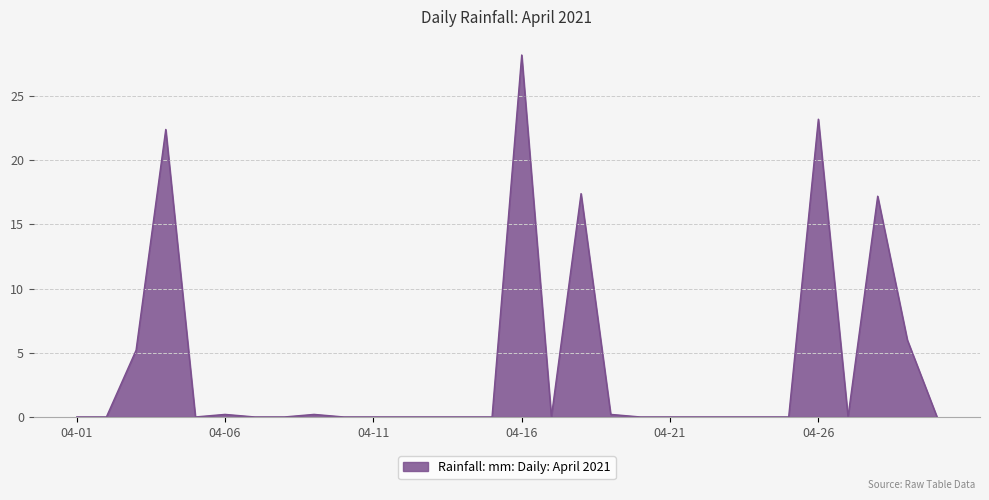

What is the greatest value displayed?

28.2